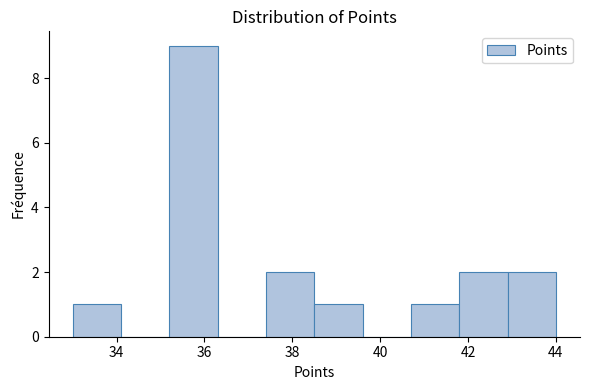

Reading left to right, transcribe this chart: for each bar, give the range it covers on the x-axis and its height. Neither the bar edges nor the heights are printed on the chart, so give them approximately, as read against the axes.

33.0 to 34.1: 1
34.1 to 35.2: 0
35.2 to 36.3: 9
36.3 to 37.4: 0
37.4 to 38.5: 2
38.5 to 39.6: 1
39.6 to 40.7: 0
40.7 to 41.8: 1
41.8 to 42.9: 2
42.9 to 44.0: 2